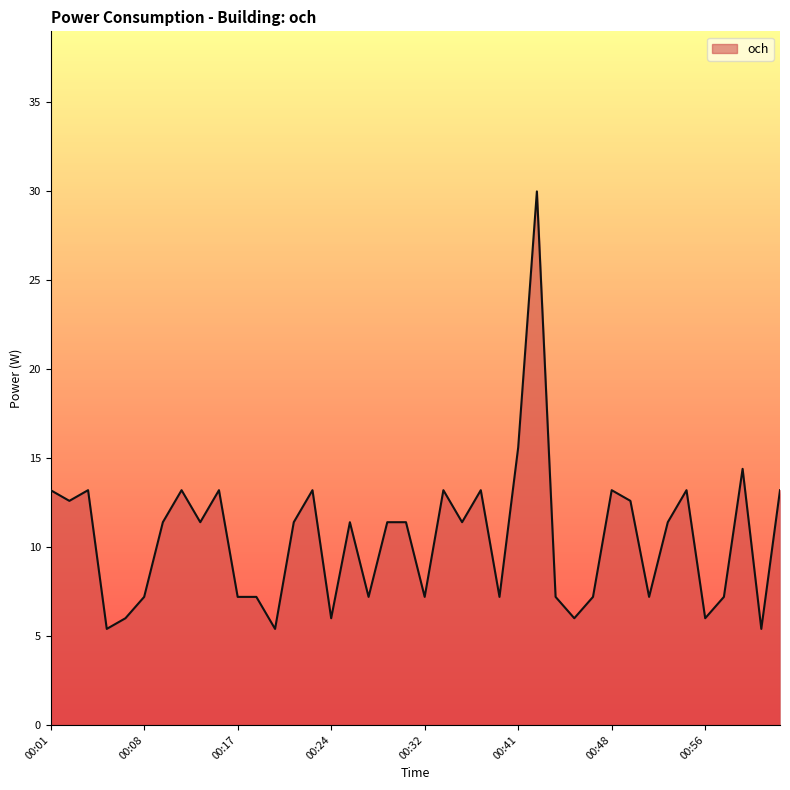

Reading right to left, what are all the values shown in this chart?

13.2	5.4	14.4	7.2	6.0	13.2	11.4	7.2	12.6	13.2	7.2	6.0	7.2	30.0	15.6	7.2	13.2	11.4	13.2	7.2	11.4	11.4	7.2	11.4	6.0	13.2	11.4	5.4	7.2	7.2	13.2	11.4	13.2	11.4	7.2	6.0	5.4	13.2	12.6	13.2